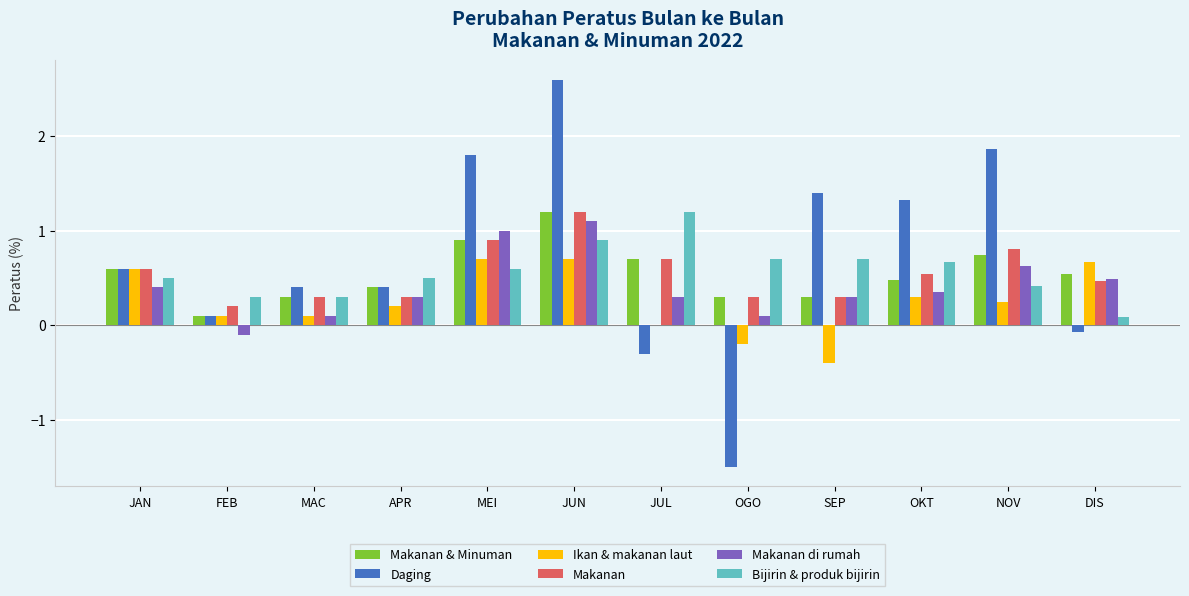

True or false: Daging has a value of 3.9 at JUN.

False